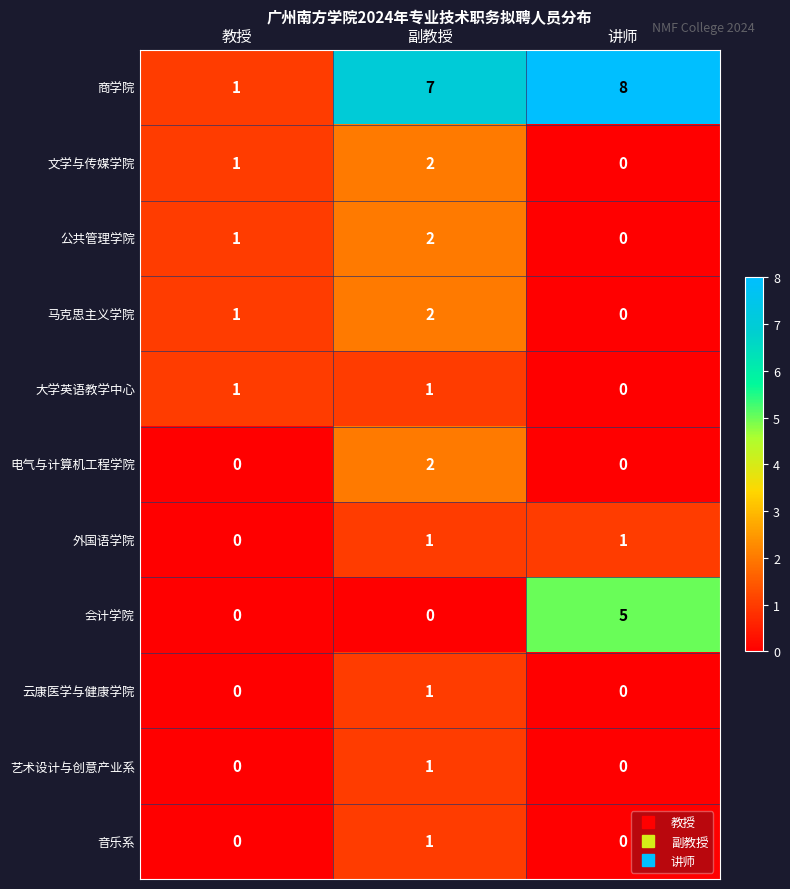

The value of 云康医学与健康学院 at 讲师 is -1. True or false?

False